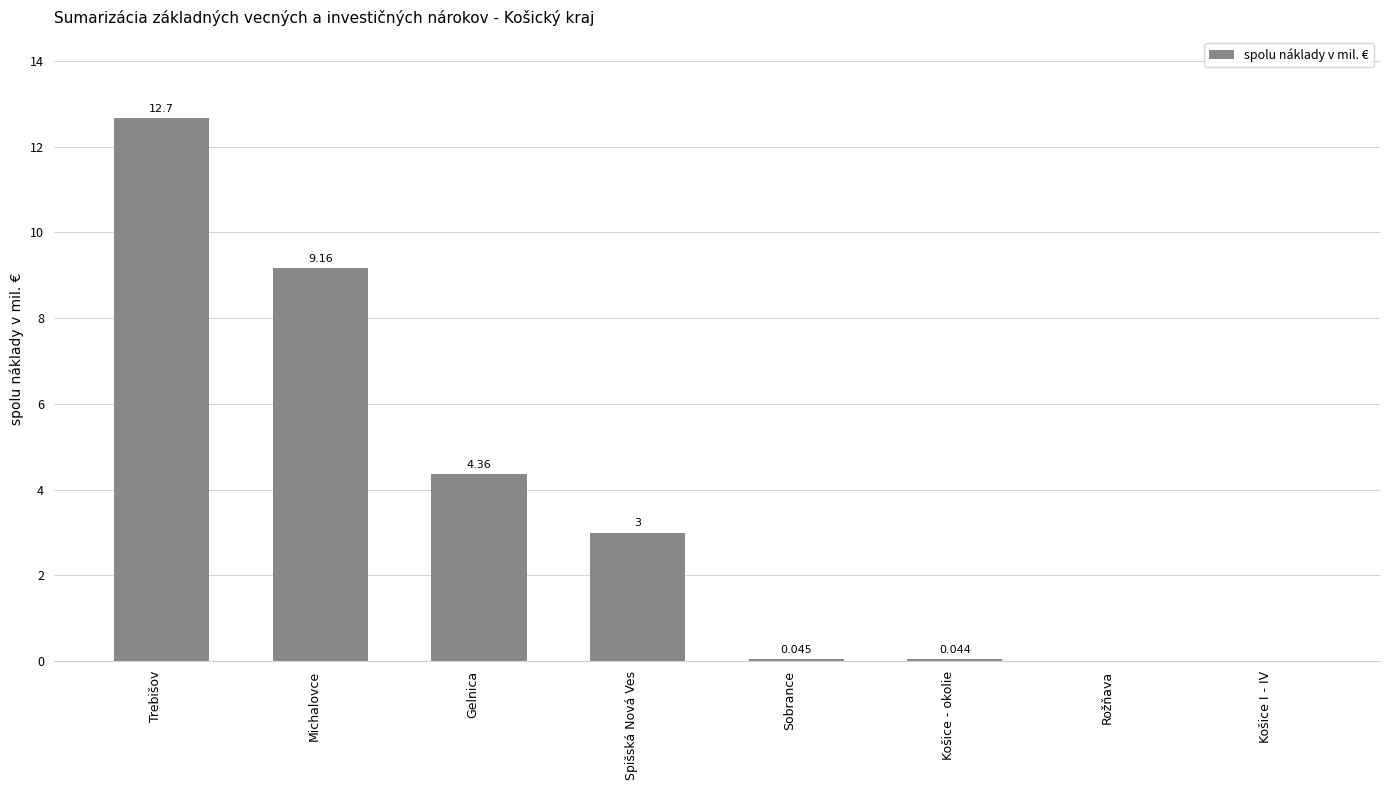

How many positive values are there?

6